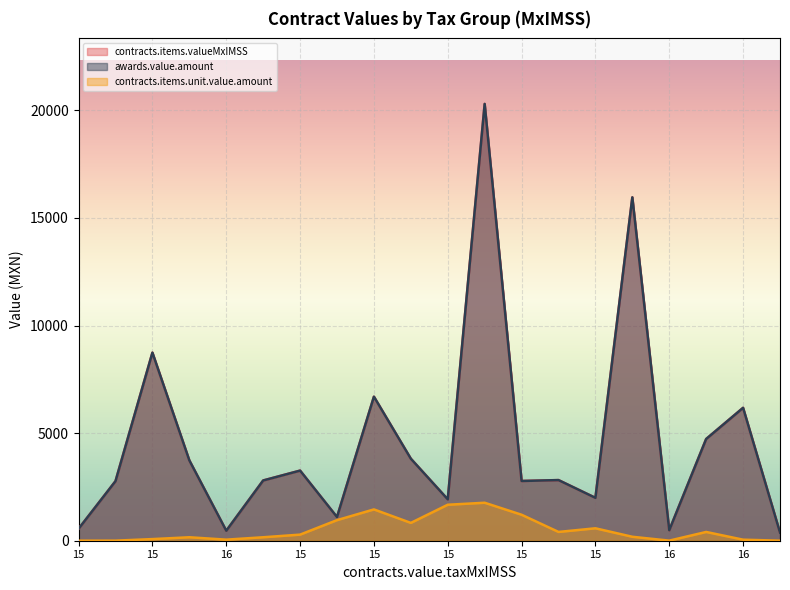

At which category does contracts.items.valueMxIMSS reach its first local peak?

15